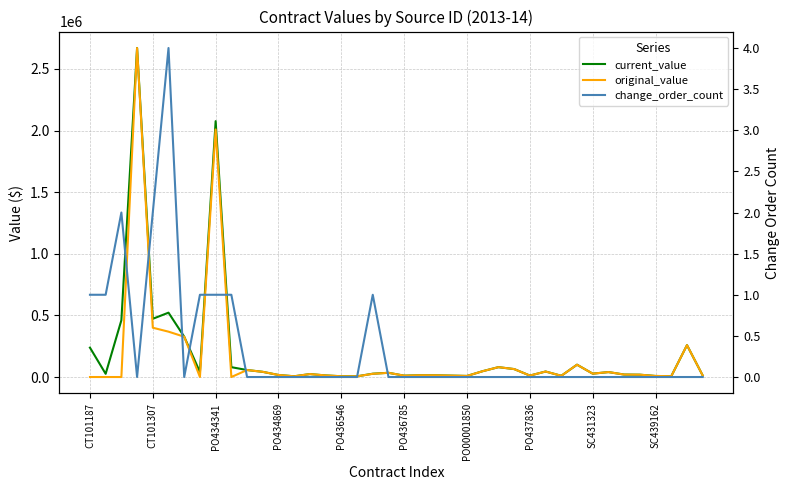

Between PO434341 and 39, which series saw the biggest shift?

current_value